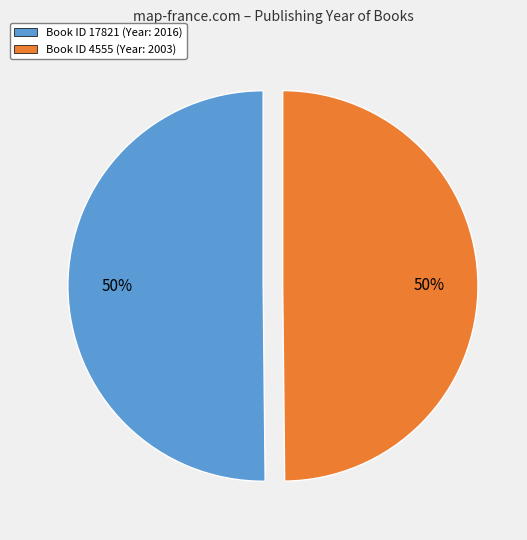

To the nearest percent, what is the average slice percentage?

50%